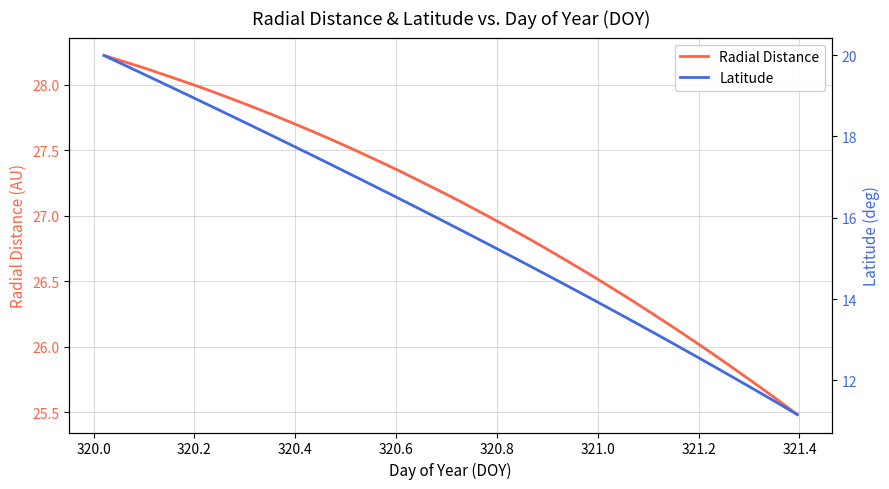

At how many categories does at least one series exceed 17?

34